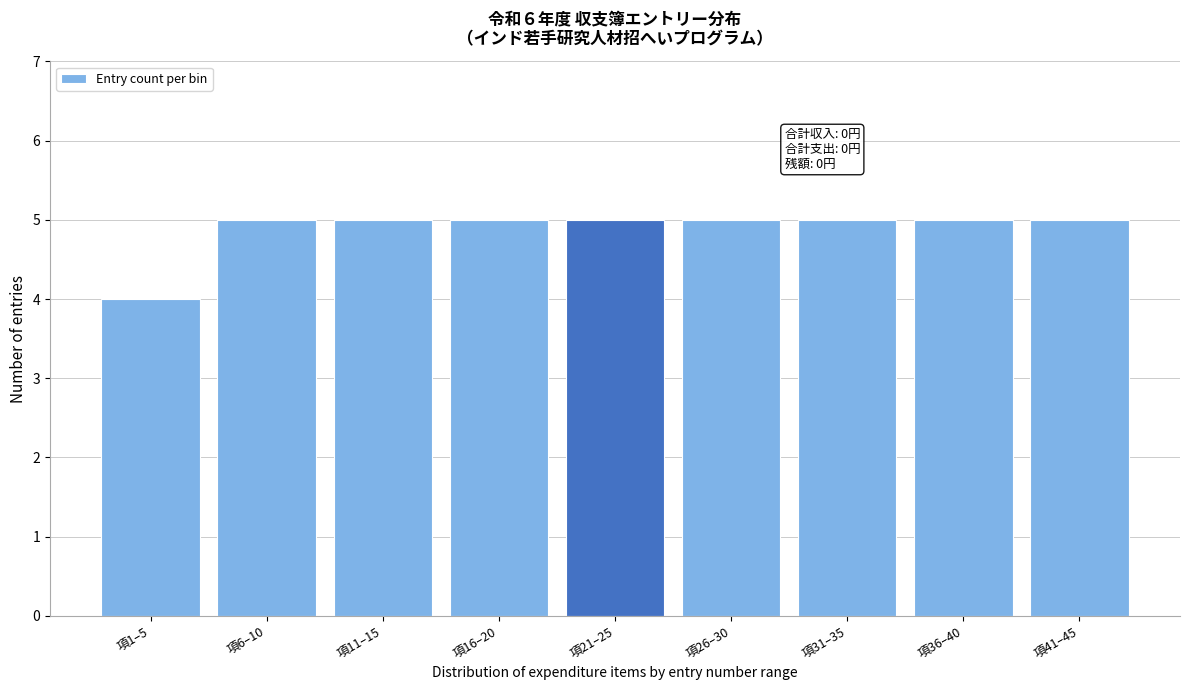

Reading left to right, transcribe all the data shown in this chart.

項1–5=4	項6–10=5	項11–15=5	項16–20=5	項21–25=5	項26–30=5	項31–35=5	項36–40=5	項41–45=5